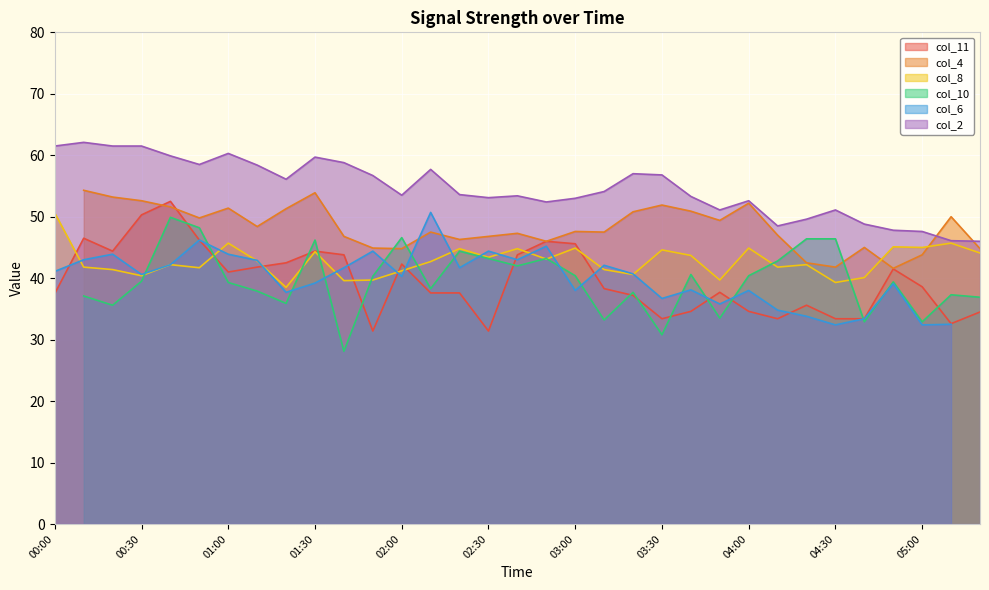

Between 01:50 and 00:40, which is larger?

00:40